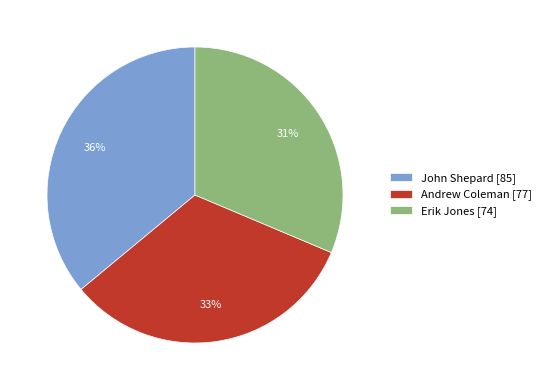

Is there a majority slice in this chart?

No